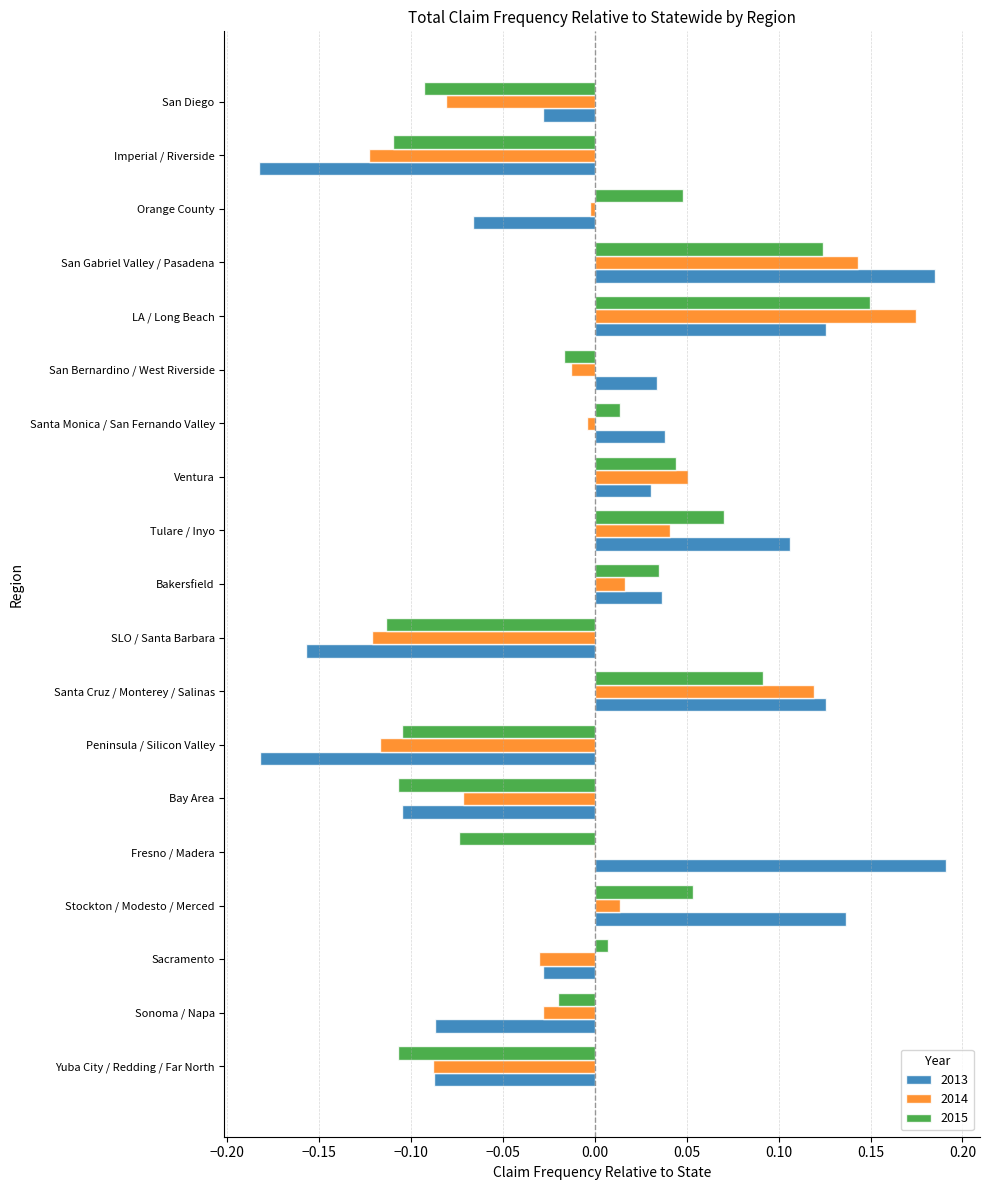

Is it true that 2013 equals -0.1 at SLO / Santa Barbara?

False